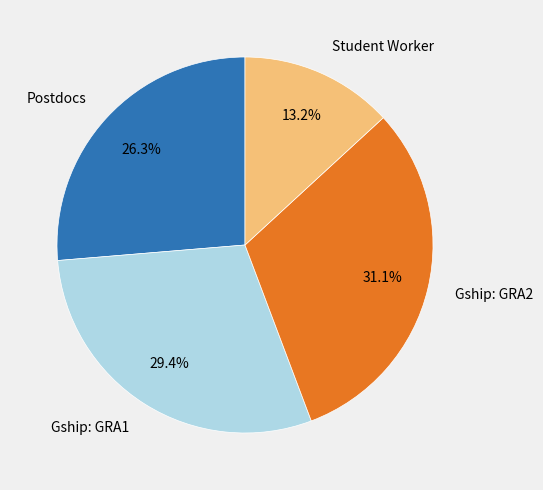

To the nearest percent, what is the difference between the largest and smallest slice percentages?

18%